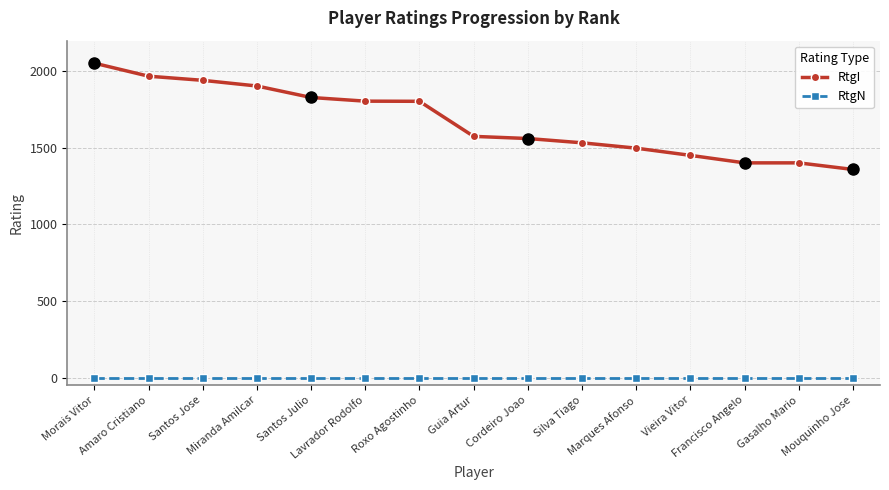

True or false: RtgN has a value of 0 at Vieira Vitor.

True